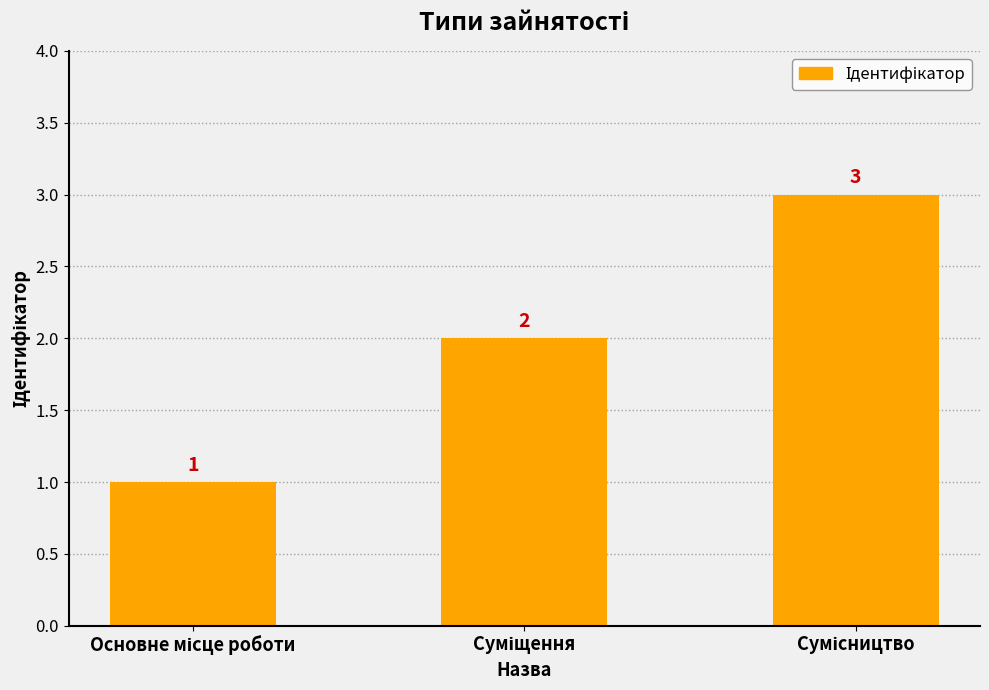

What is the greatest value displayed?

3